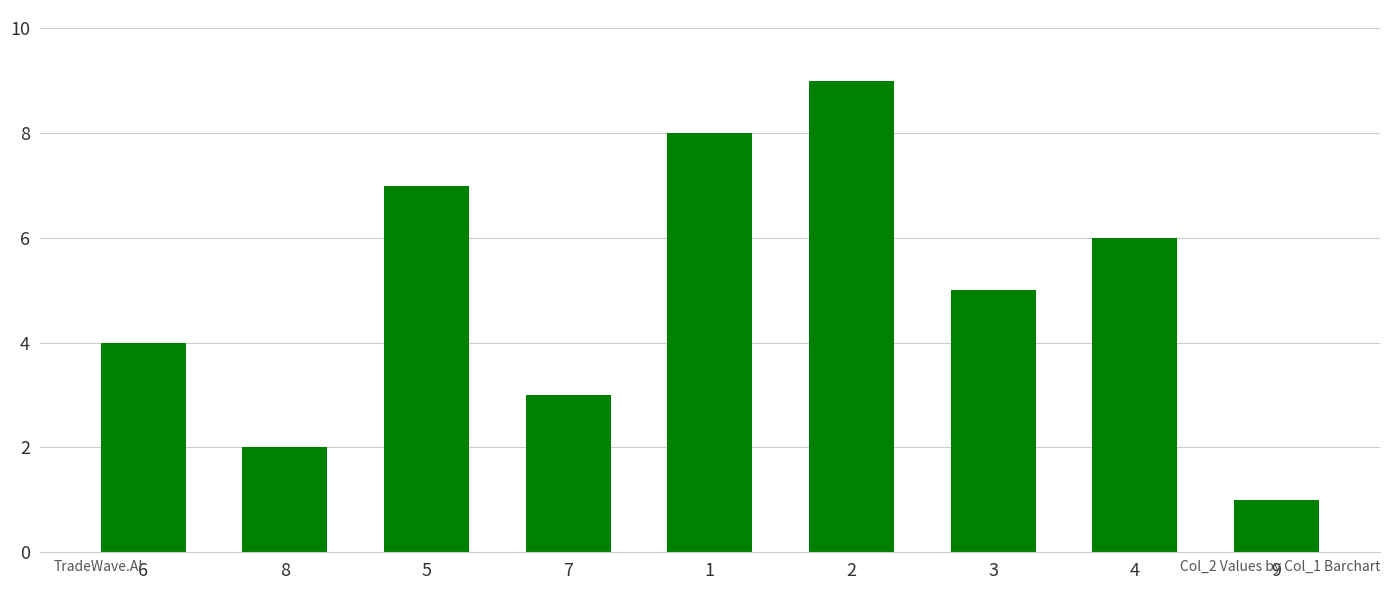

Reading left to right, list all the values displayed in this chart.

4	2	7	3	8	9	5	6	1